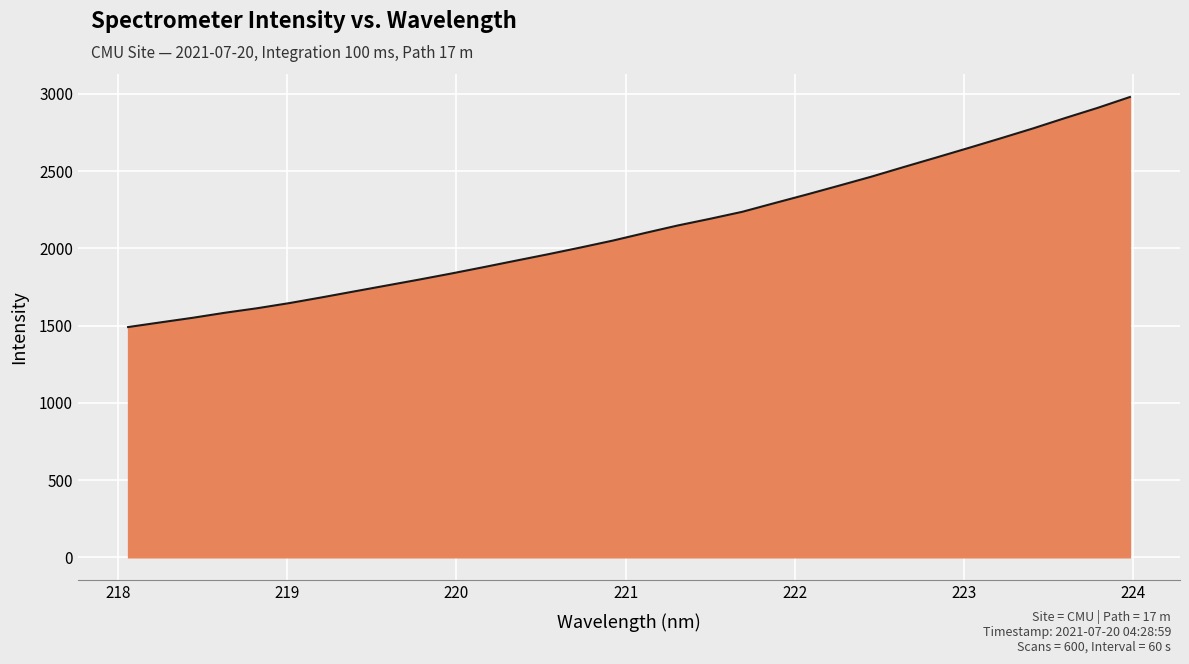

How many categories are shown in the chart?

32